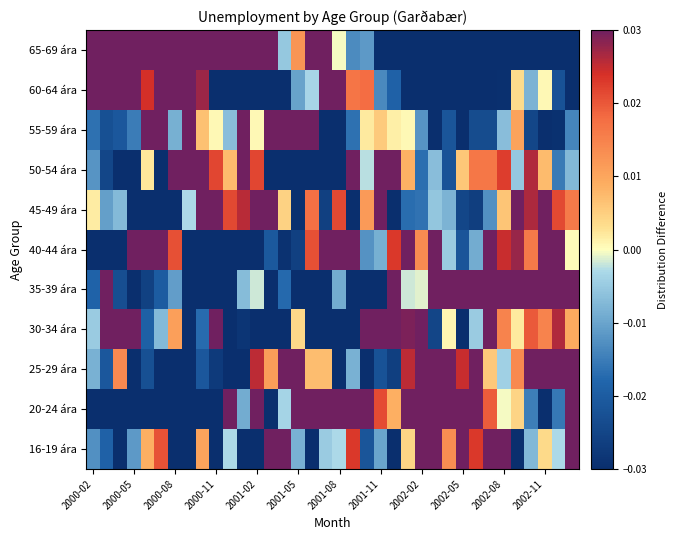

How many data points does each series have?

36